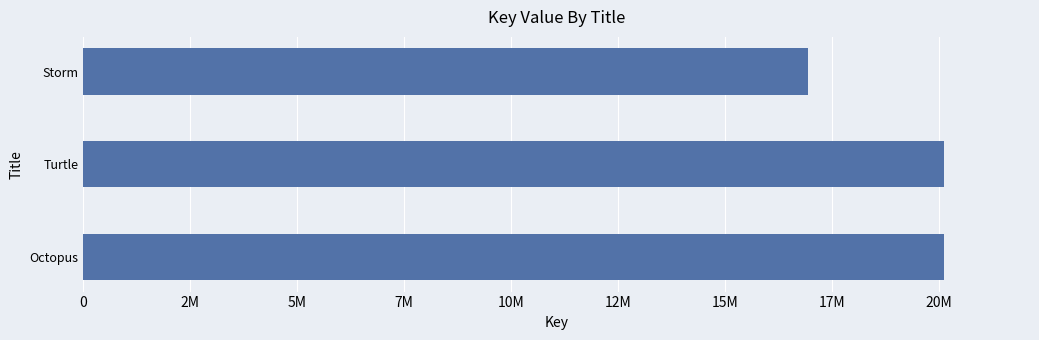

What is the minimum value shown in the chart?

16951400